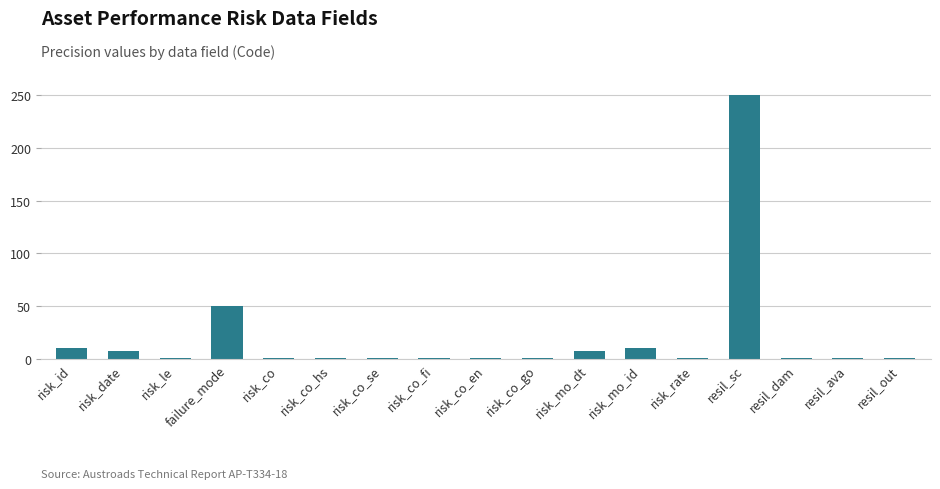

What is the label of the 6th bar from the right?

risk_mo_id